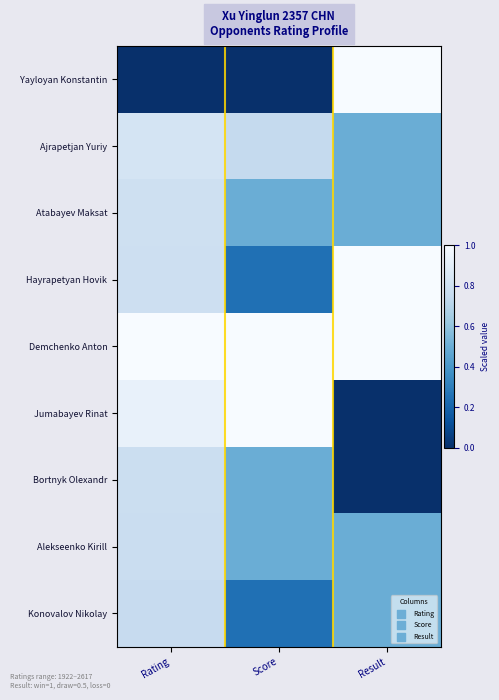

Which series has the largest range (max minus min)?

Jumabayev Rinat